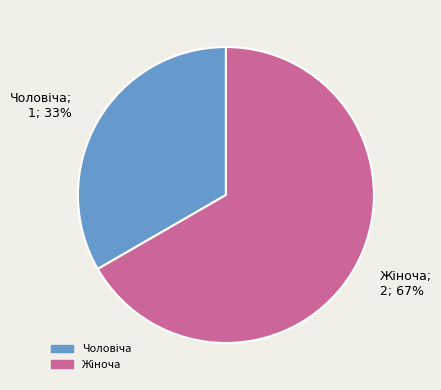

Is there any slice that represents more than half of the pie?

Yes